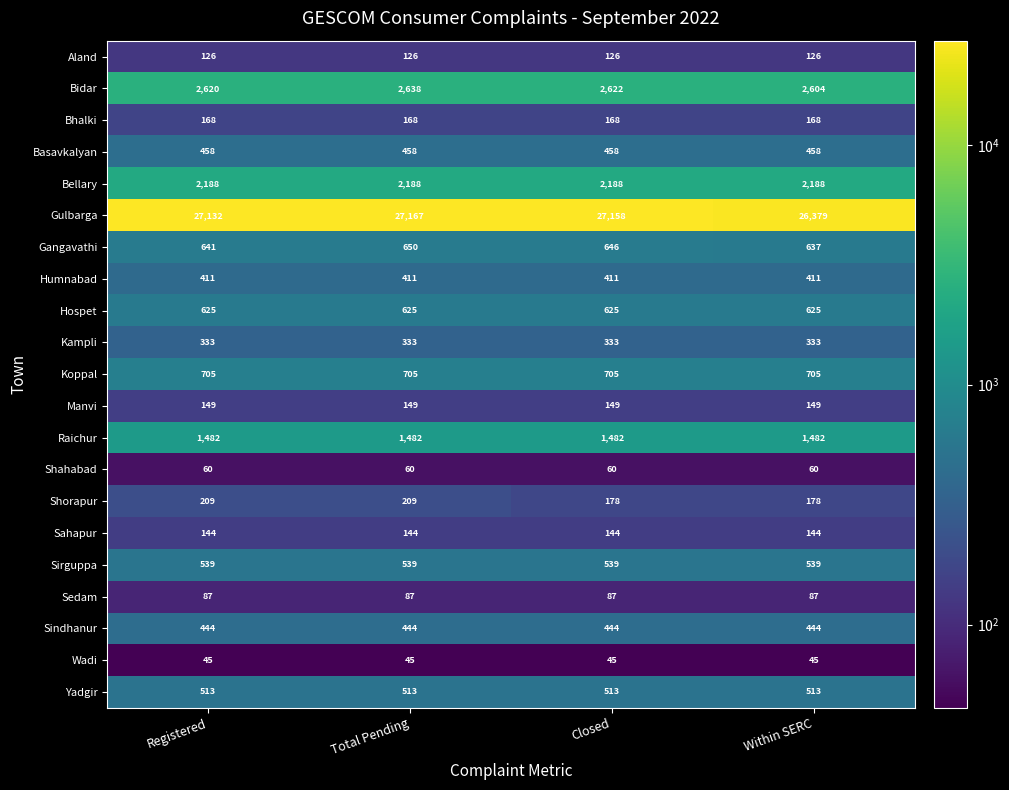

What is the sum of the Sahapur values at Within SERC and Registered?

288